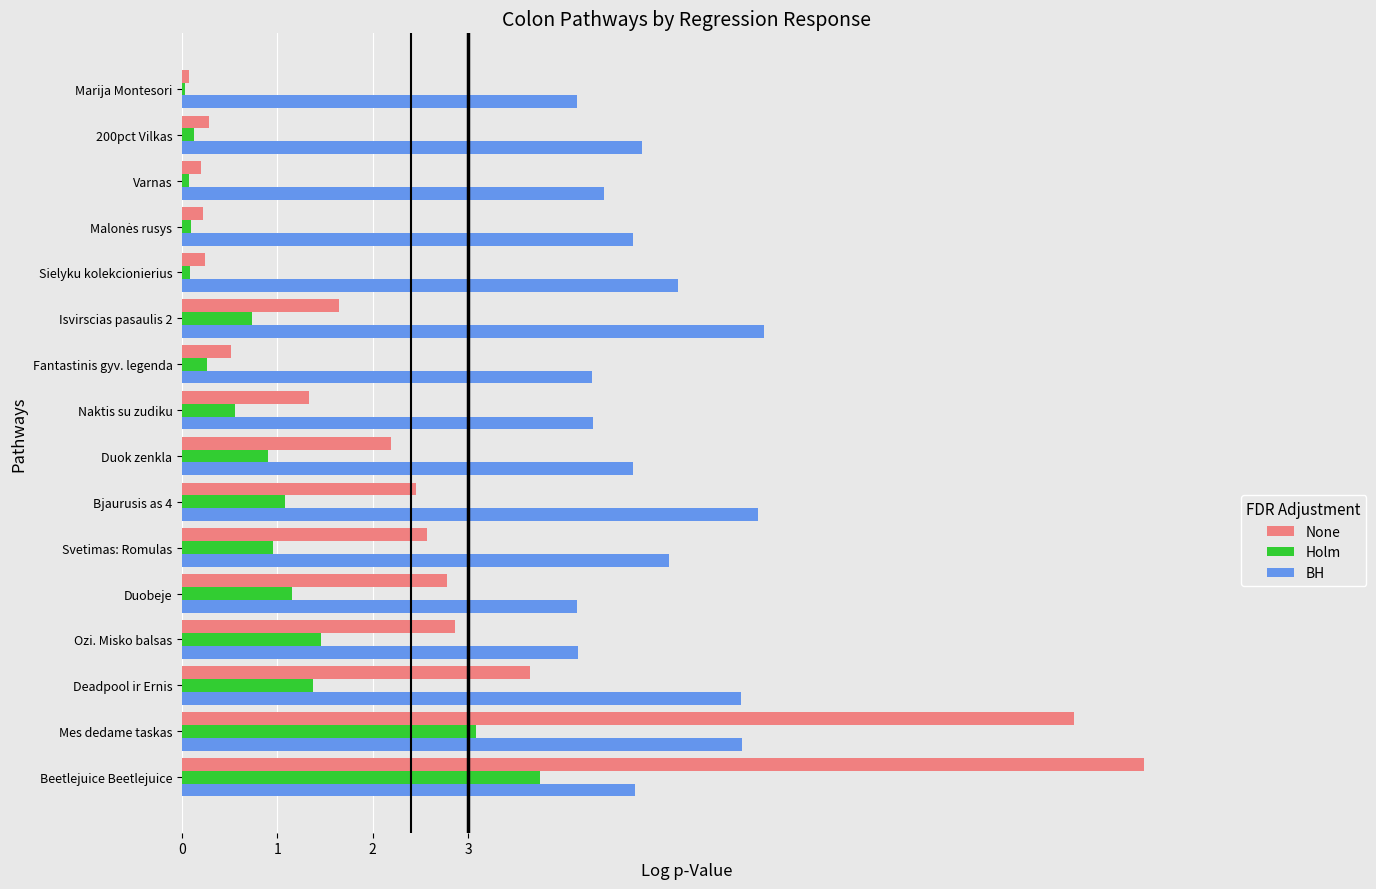

Which label corresponds to the largest value in the chart?

Beetlejuice Beetlejuice